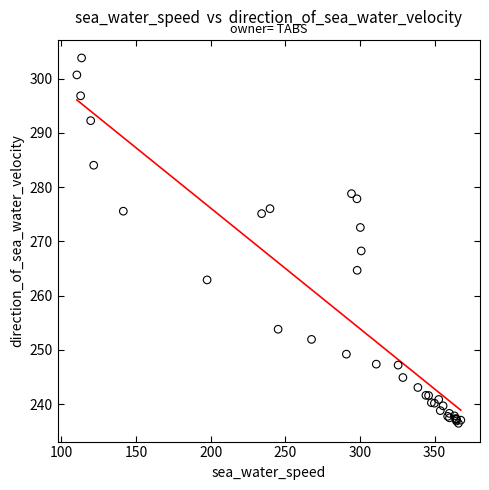

What Y value in the scatter plot is closest to 270?

268.2